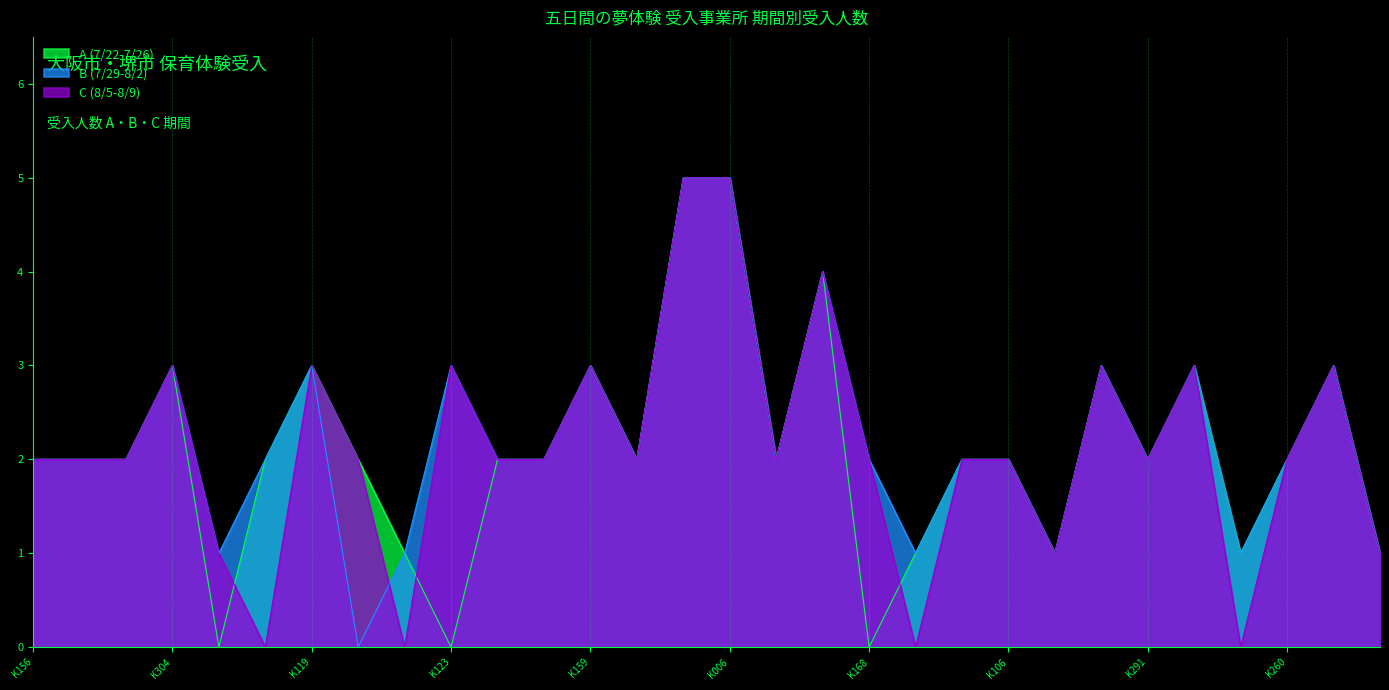

How many lines are shown in the chart?

3